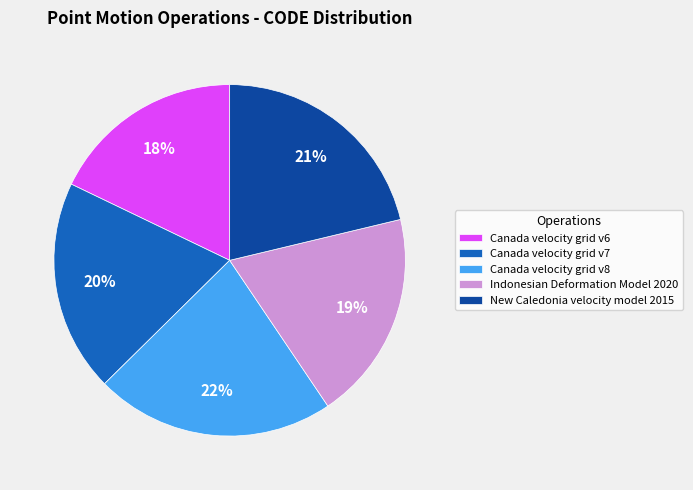

Count the number of slices in the pie.

5